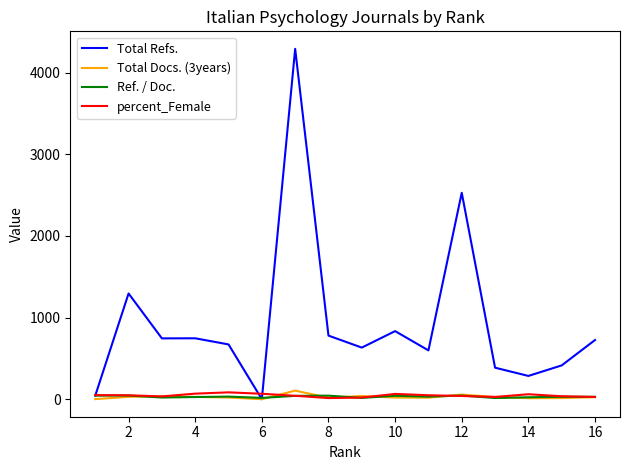

At which category does Ref. / Doc. reach its first local valley?

6